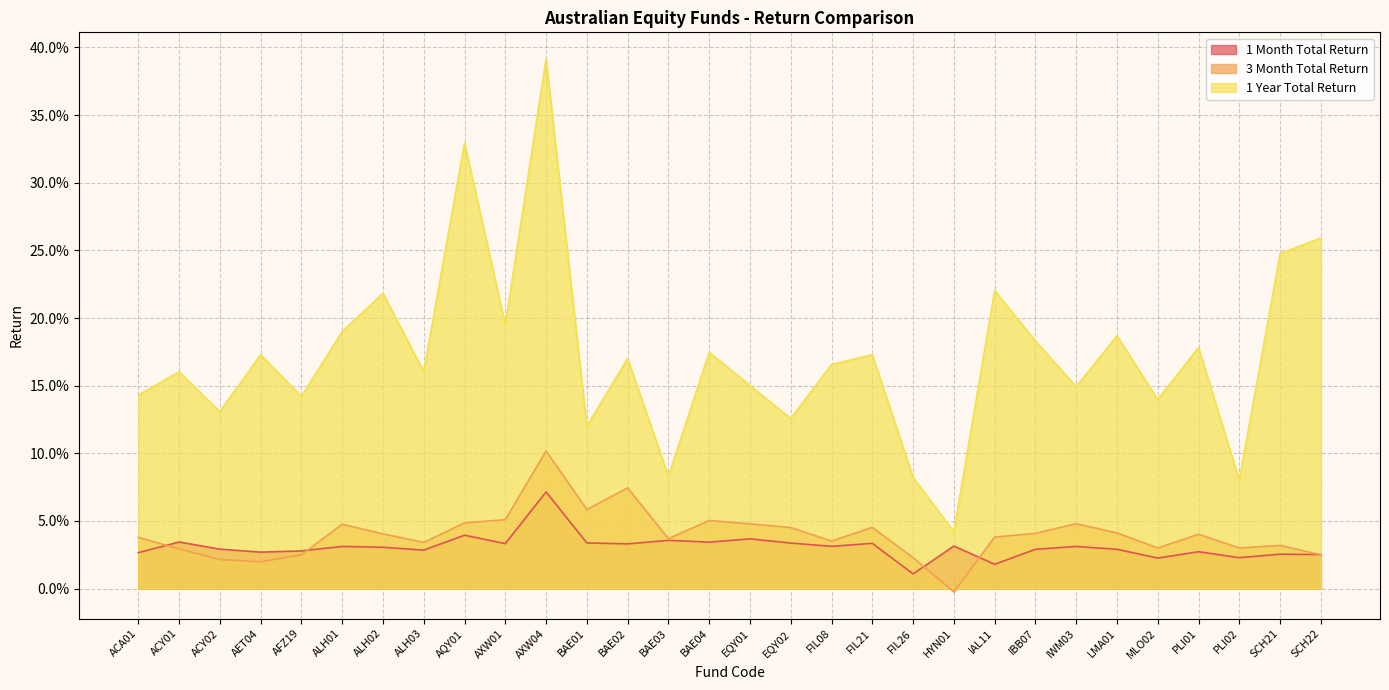

List the series in order of their peak value, highest first.

1 Year Total Return, 3 Month Total Return, 1 Month Total Return